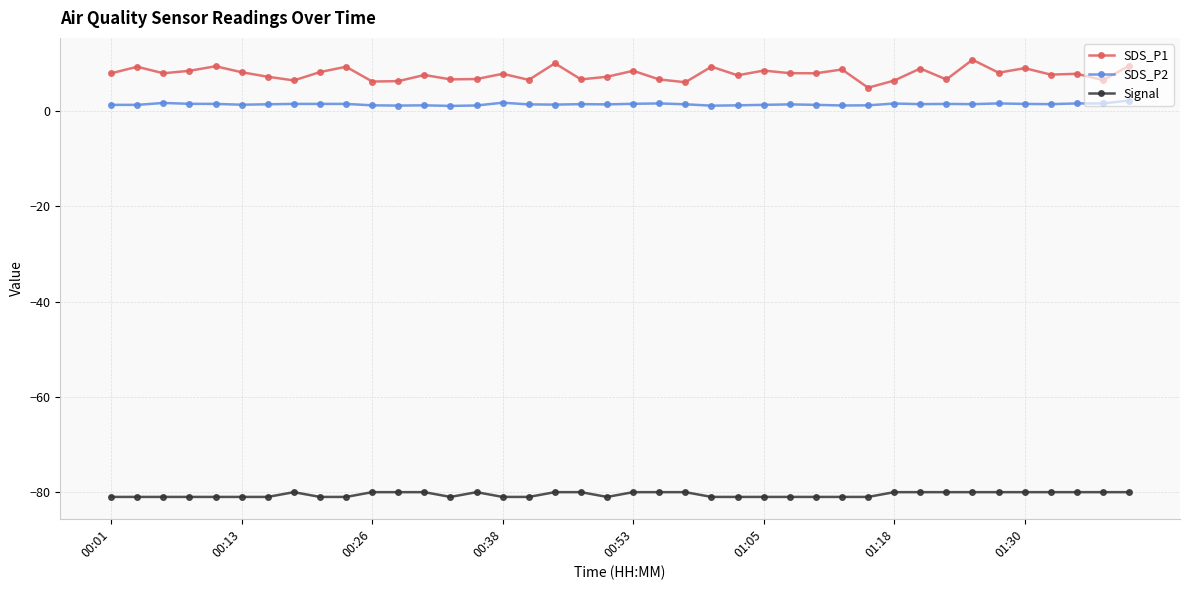

Which series has the widest spread of values?

SDS_P1